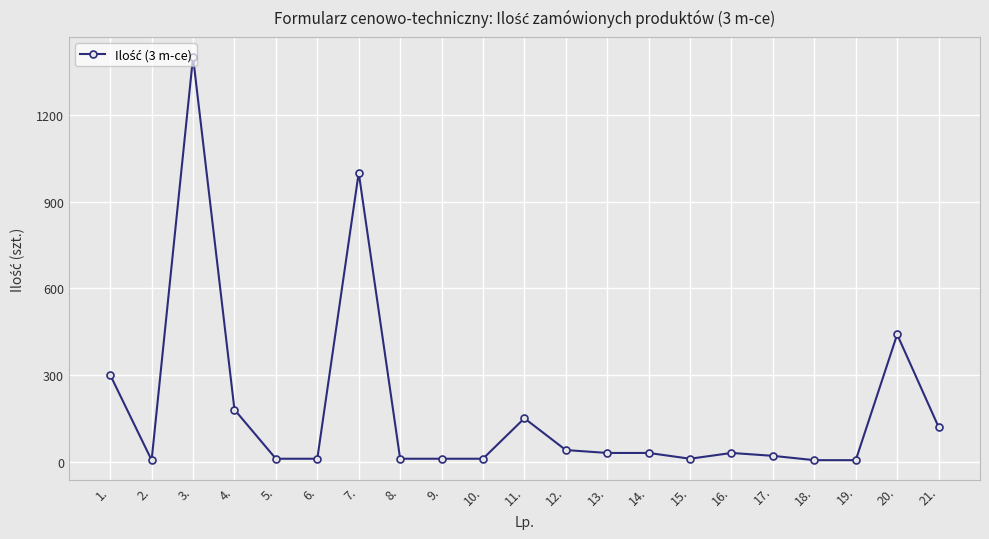

What is the change in value from 1. to 20.?

+140